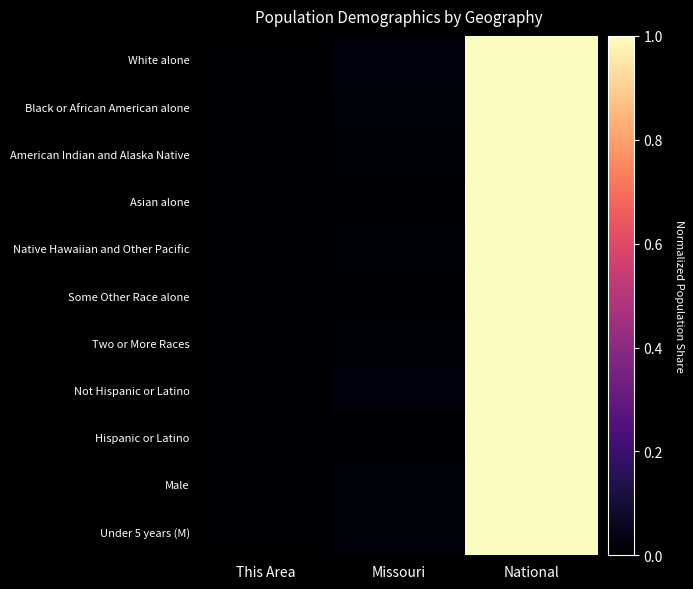

How many distinct data groups are displayed?

11